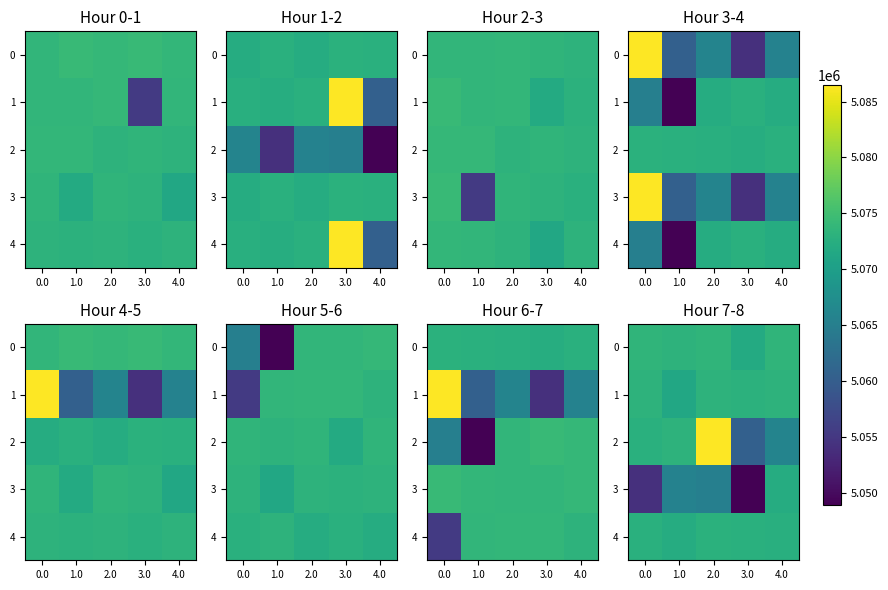

Rank the categories by 1 value from lowest to highest.

1.0, 3.0, 0.0, 2.0, 4.0